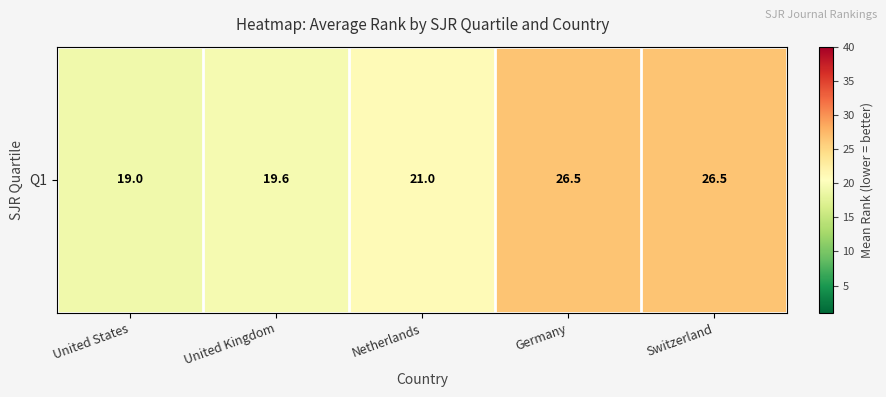

At which label is the value closest to 22?

Netherlands